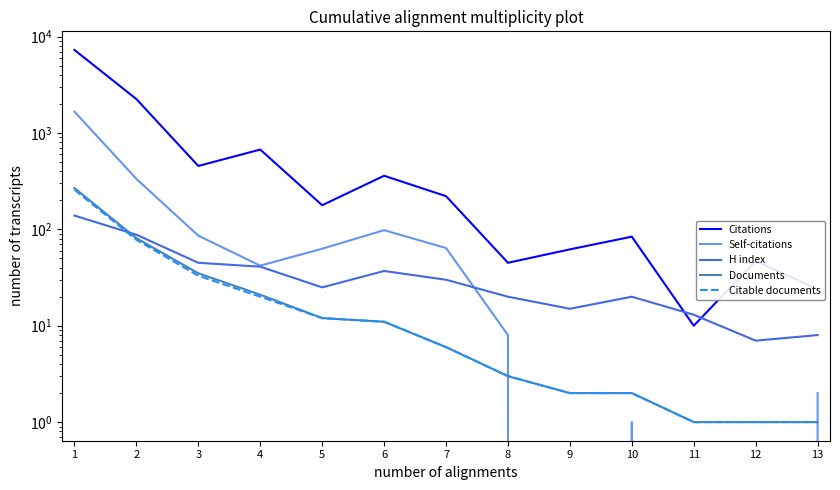

What is the value of the Citable documents point at the 12th from the left?

1